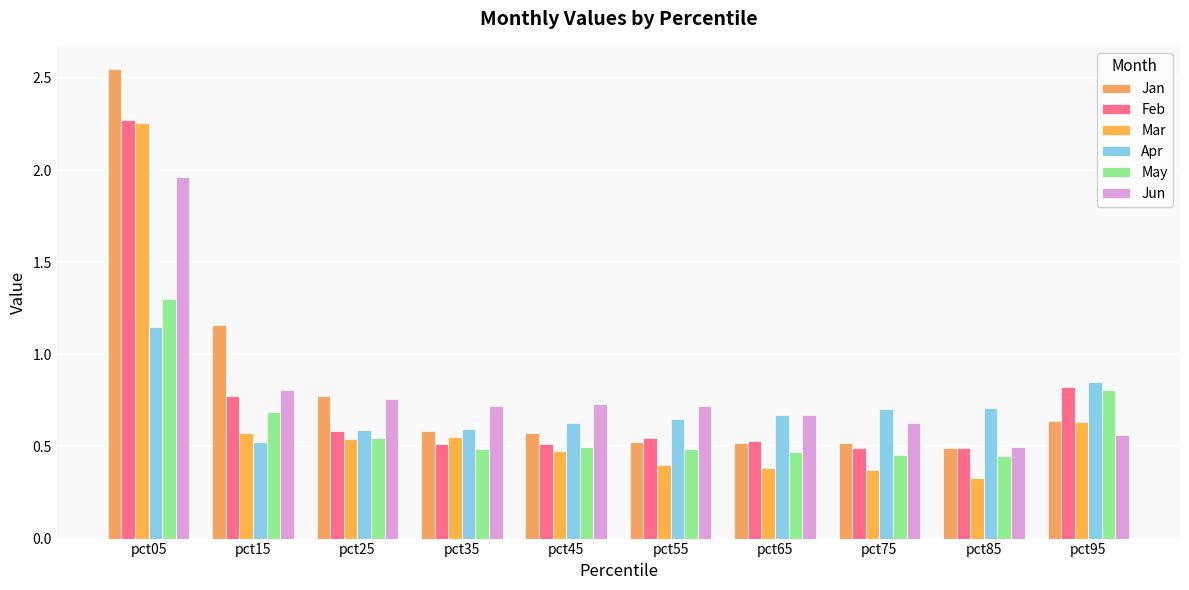

Are the bars grouped side by side (vs. stacked)?

Yes